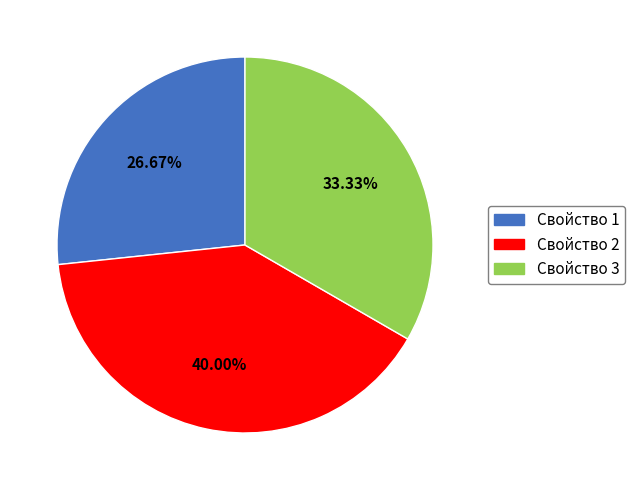

Which category has the smallest portion of the pie?

Свойство 1